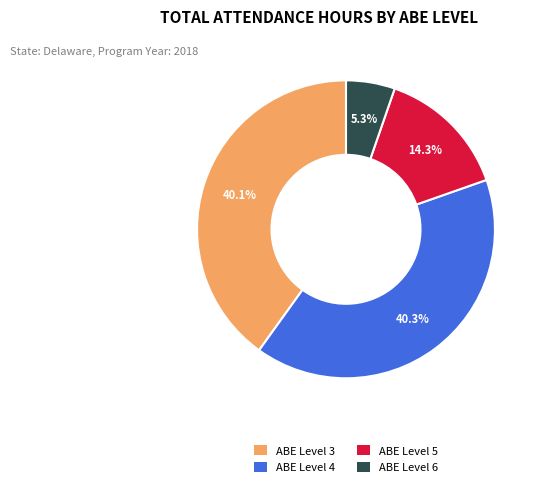

How many segments does this pie chart have?

4